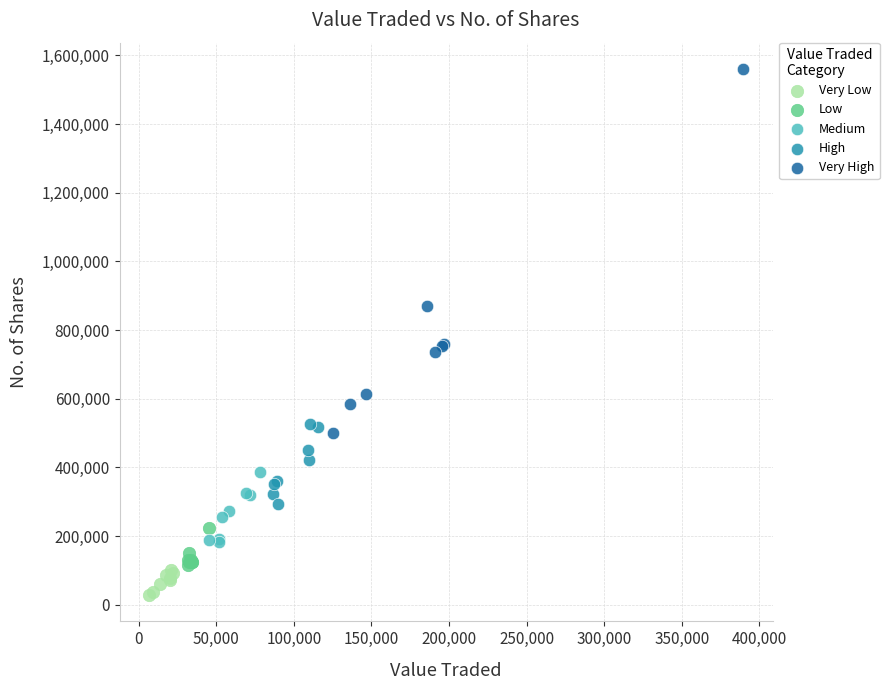

Which series contains the highest Y value?

Very High